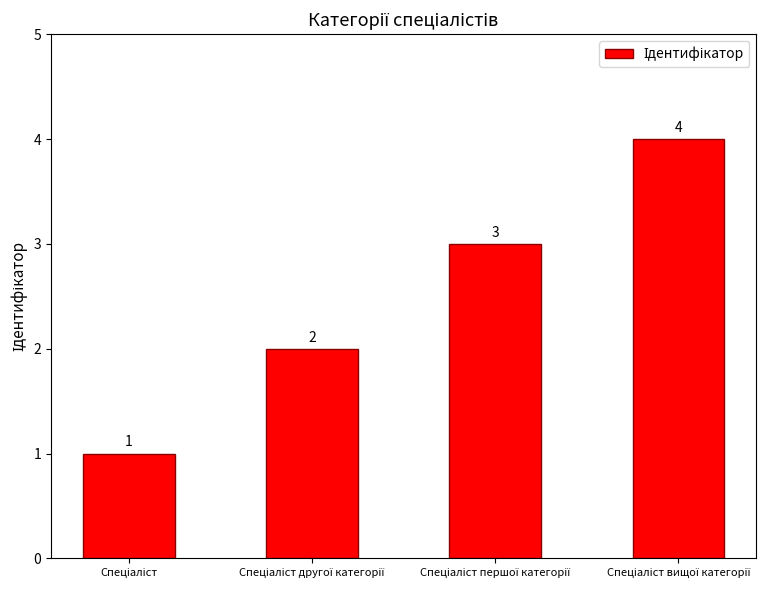

What is the greatest value displayed?

4